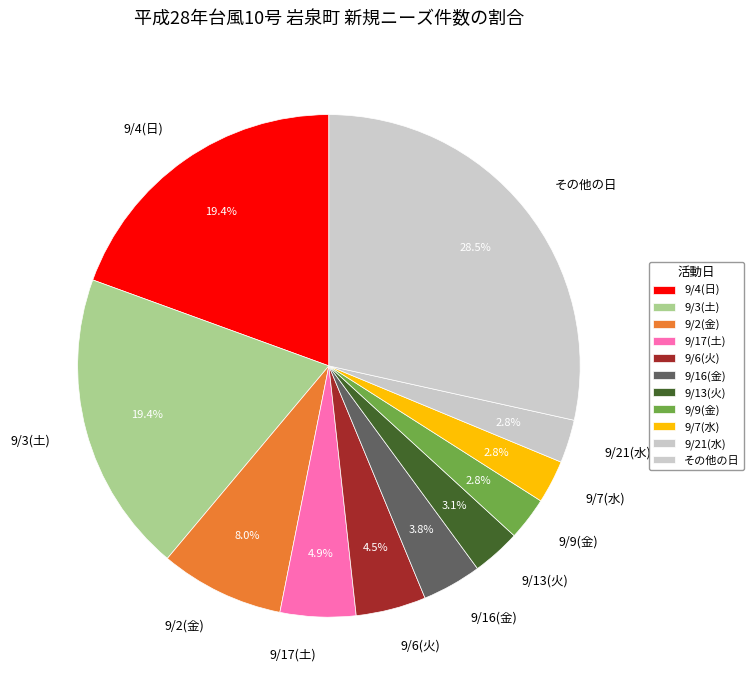

Between 9/6(火) and その他の日, which is larger?

その他の日